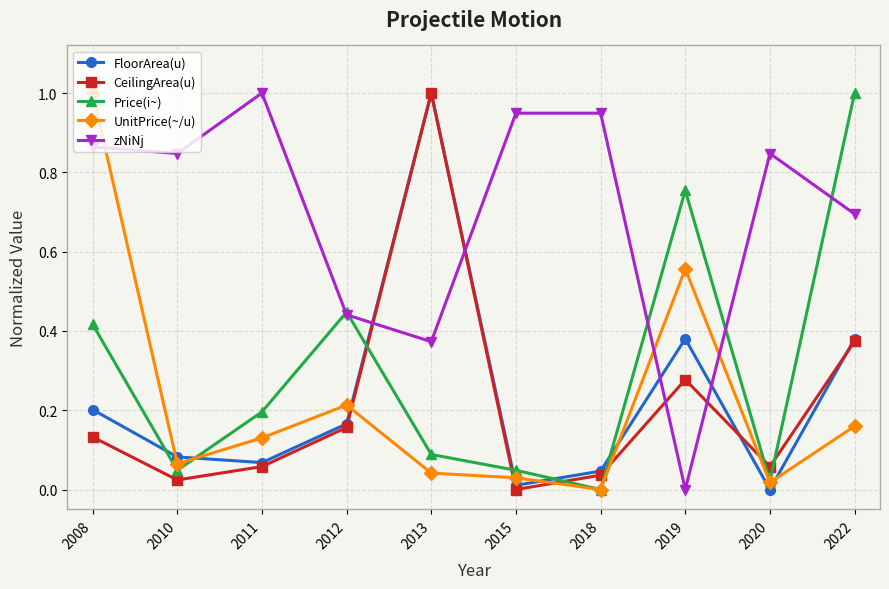

Where is FloorArea(u) nearest to the value 0?

2020